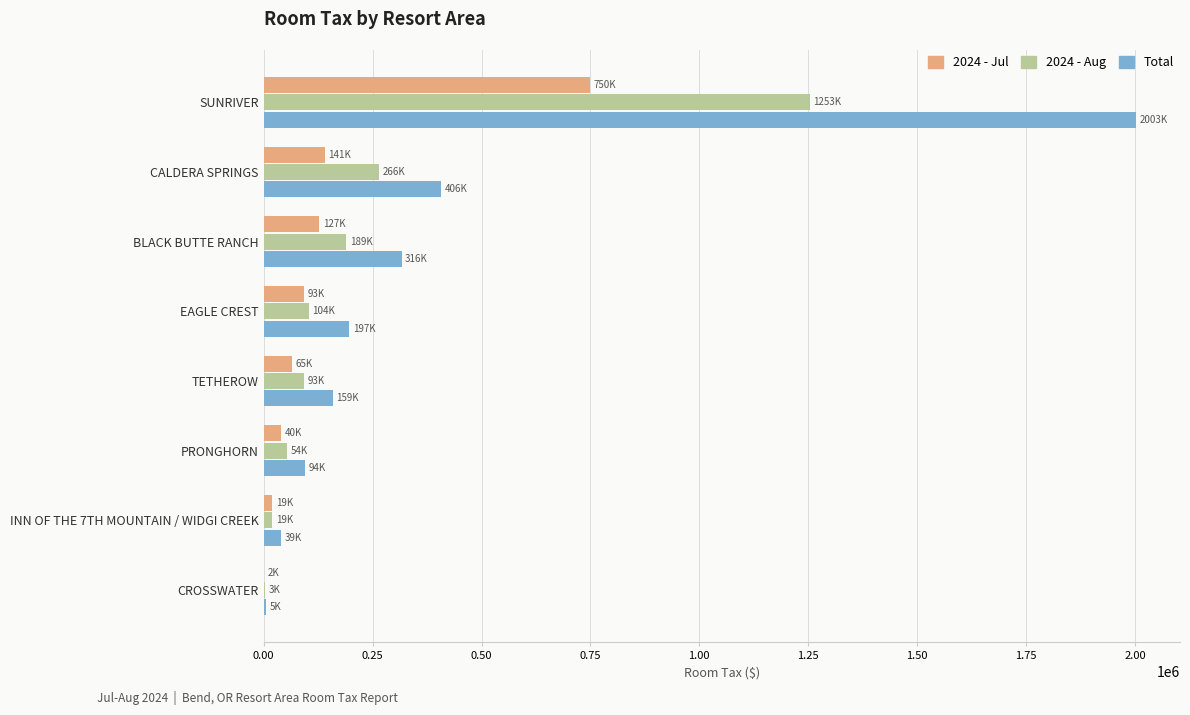

Is the value of 2024 - Jul at BLACK BUTTE RANCH greater than the value of Total at SUNRIVER?

No